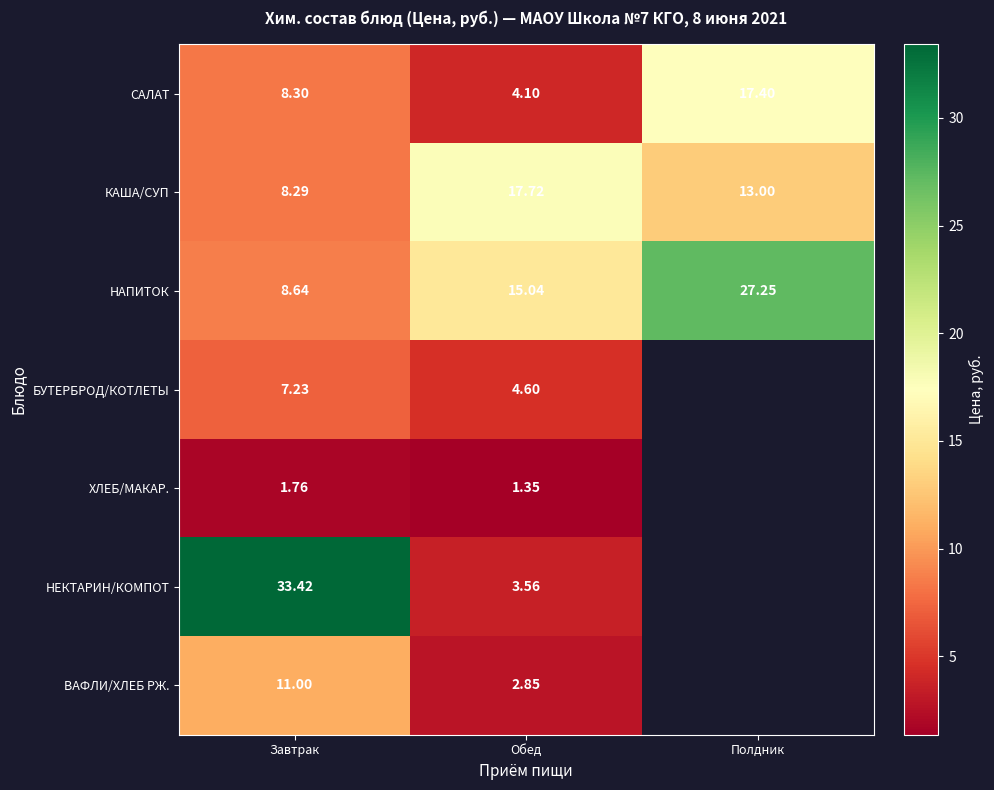

At which label does САЛАТ first exceed 8?

Завтрак